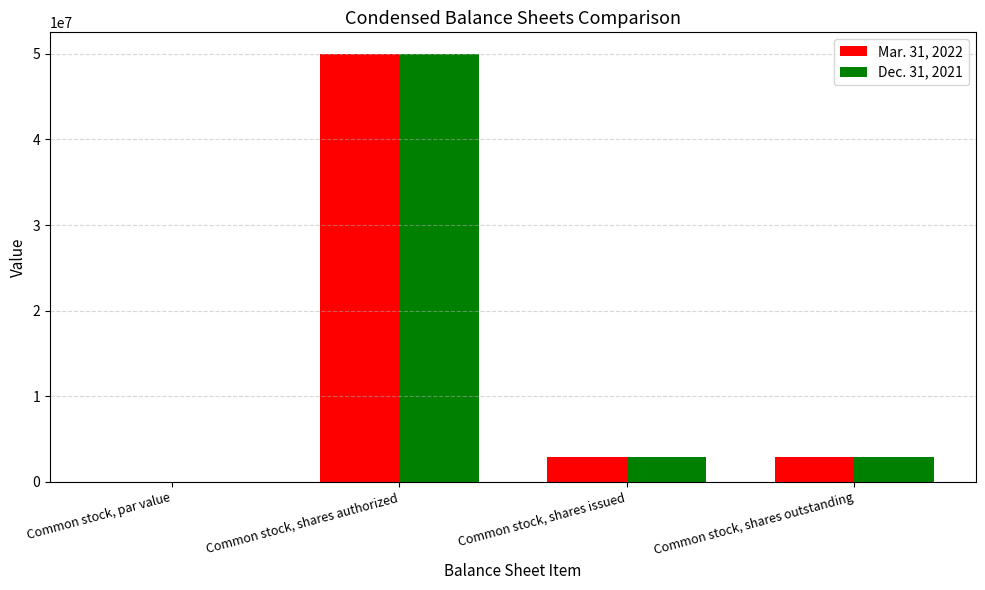

How many groups of bars are there?

4